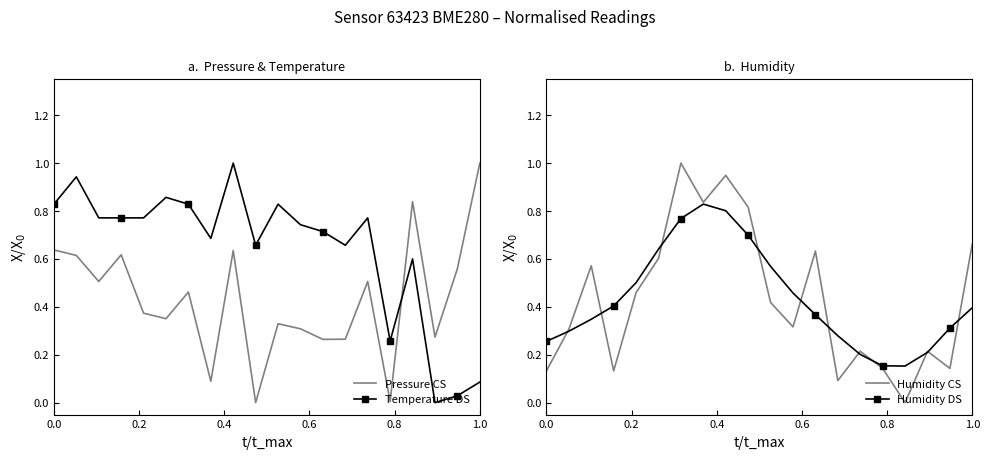

Rank the series by their maximum value, from highest to lowest.

Pressure CS, Temperature DS, Humidity CS, Humidity DS